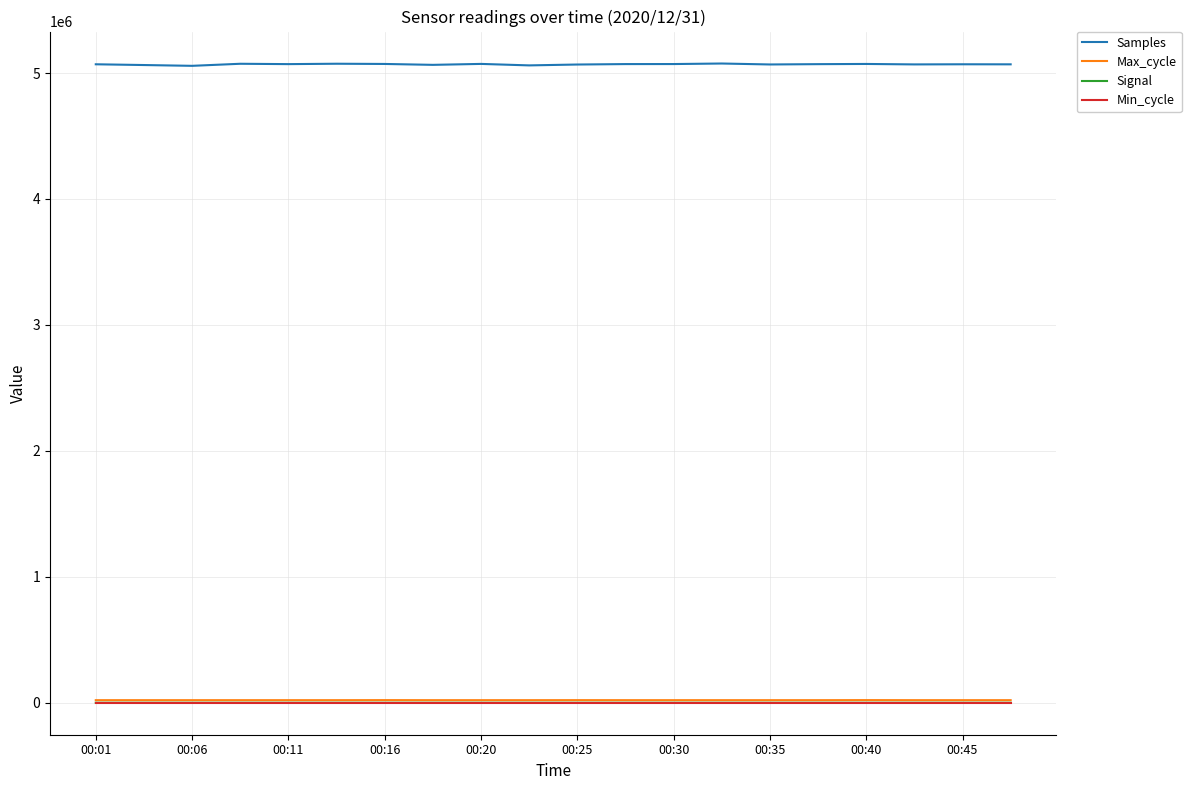

True or false: Min_cycle and Samples intersect in this chart.

False